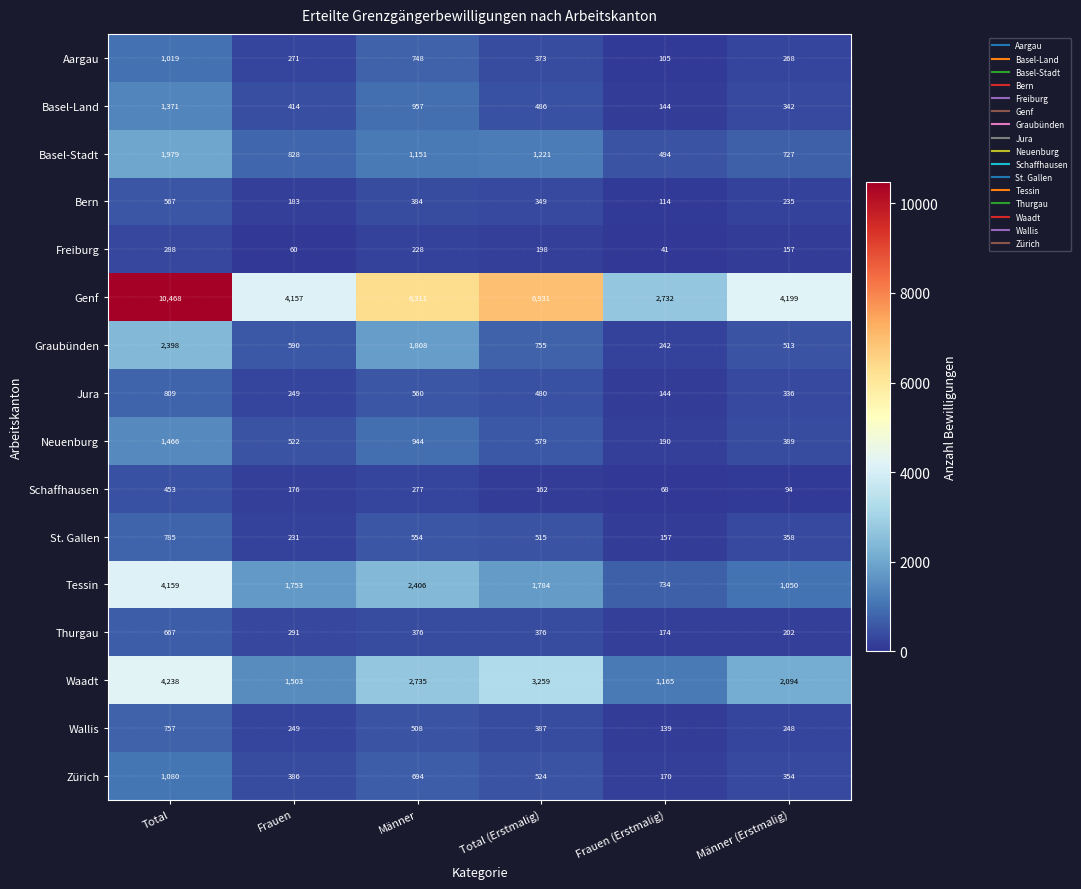

How many series are shown in this chart?

16